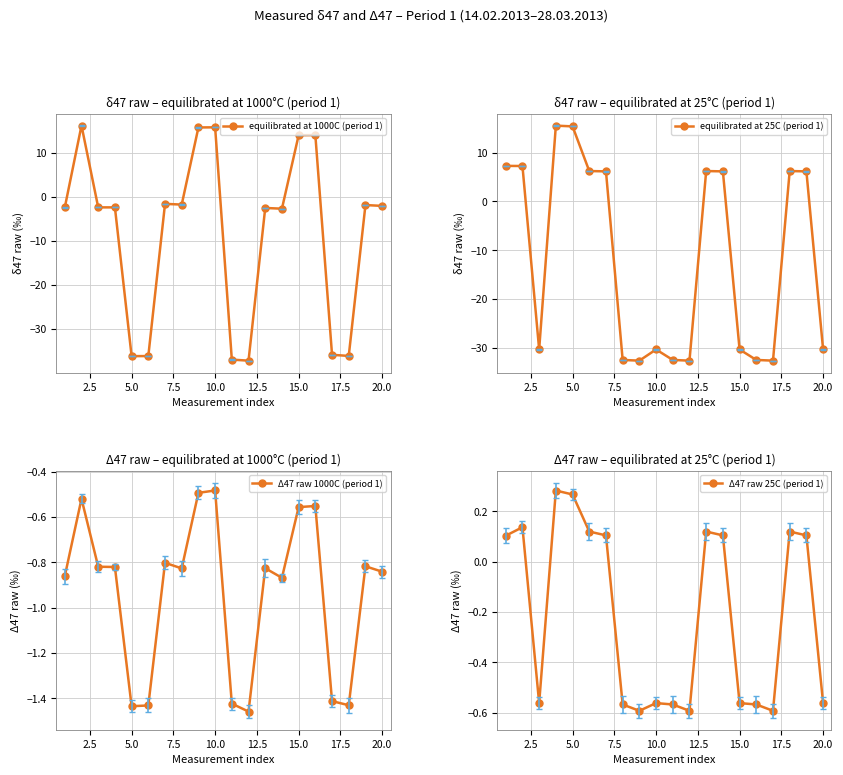

Does the chart display data point markers on the line(s)?

Yes